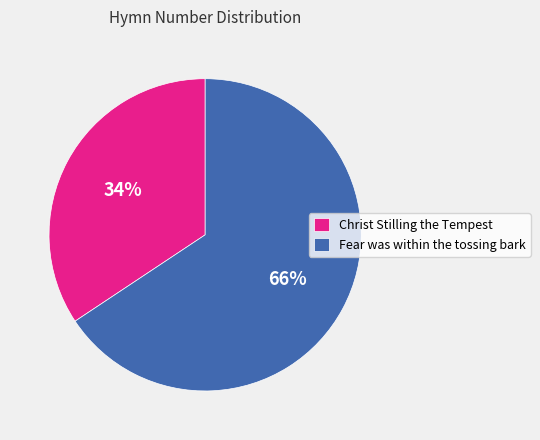

What percentage is the Fear was within the tossing bark slice, to the nearest percent?

66%